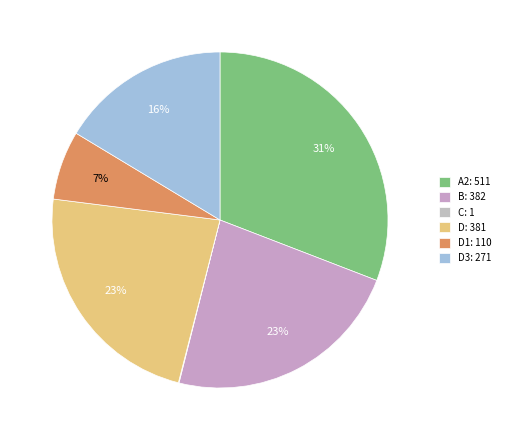

Rank the categories by value from highest to lowest.

Stimmberechtigte (A2=511), Stimmbezirk 11 (B=382), Stimmbezirk 11 (D=381), Stimmbezirk 11 (D3=271), Stimmbezirk 11 (D1=110), Stimmbezirk 11 (C=1)